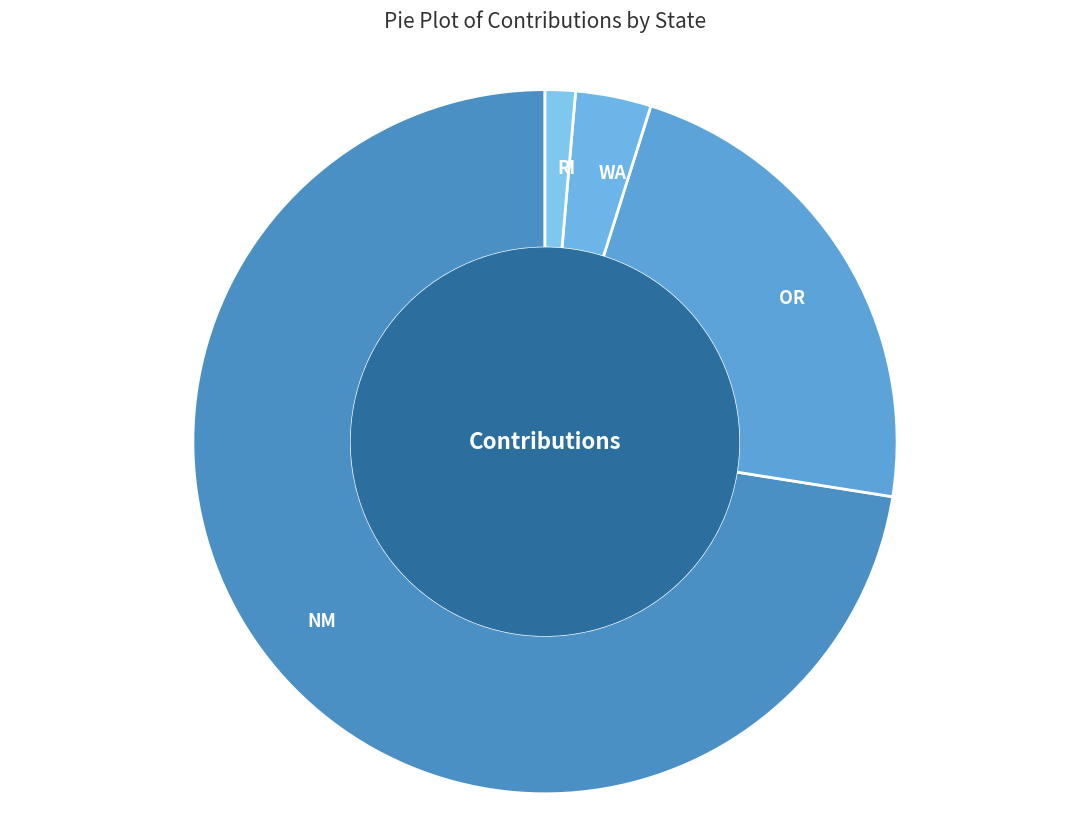

Is it true that WA is 3% of the pie?

True